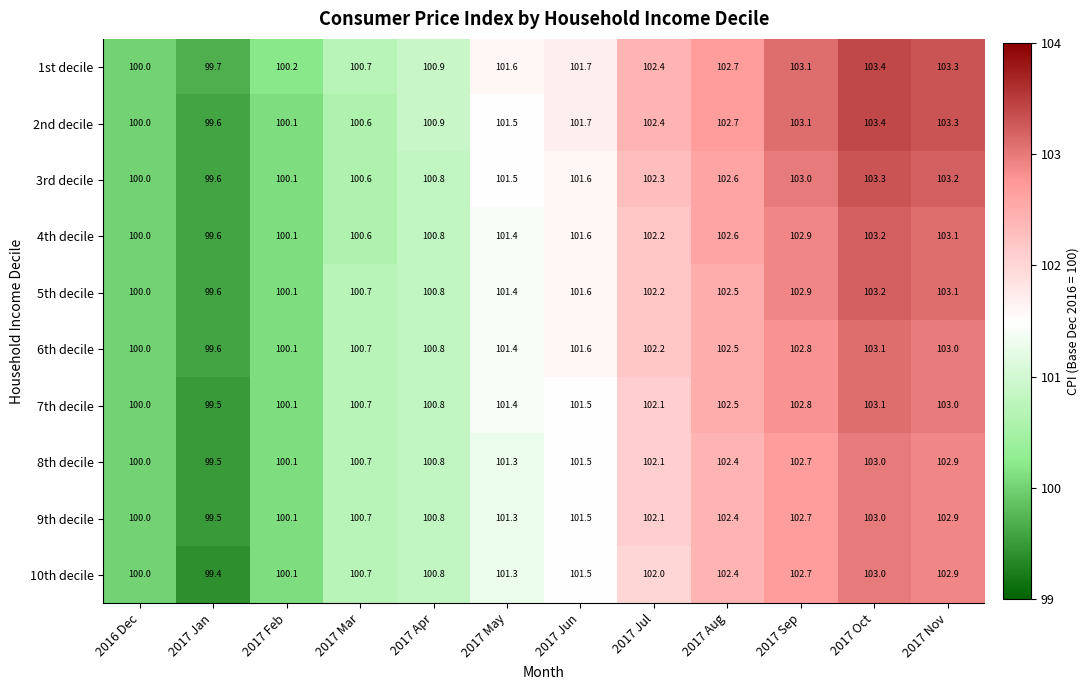

The 5th decile series shows 103.2 at 2017 Oct. True or false?

True